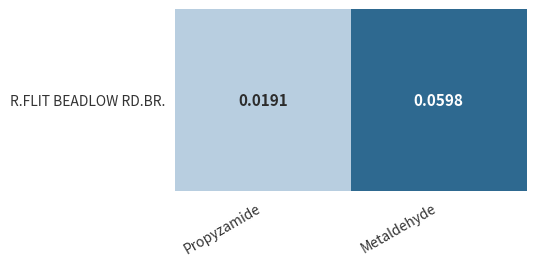

What is the maximum value shown in the chart?

0.1